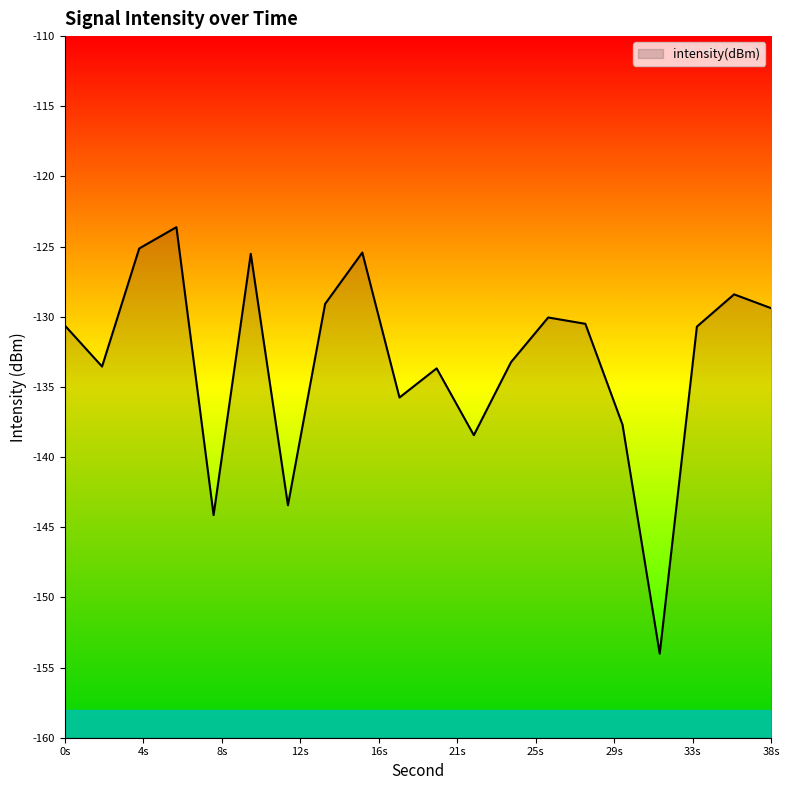

True or false: the data shows -123.6 at 6.

True